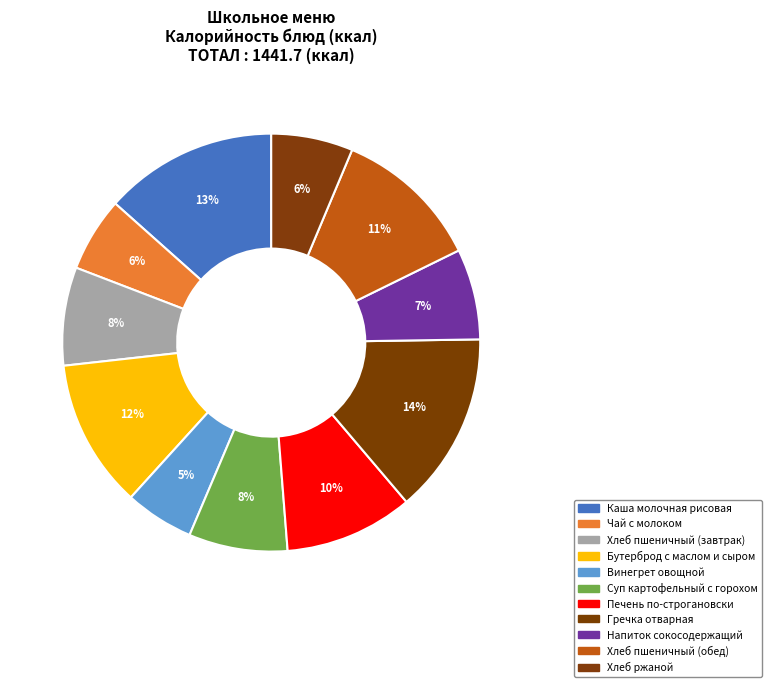

How many slices are in this pie chart?

11